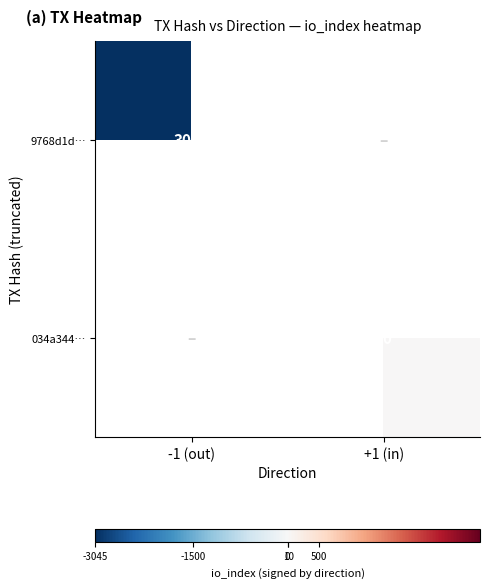

Is it true that 9768d1d… equals -1982.9 at -1 (out)?

False